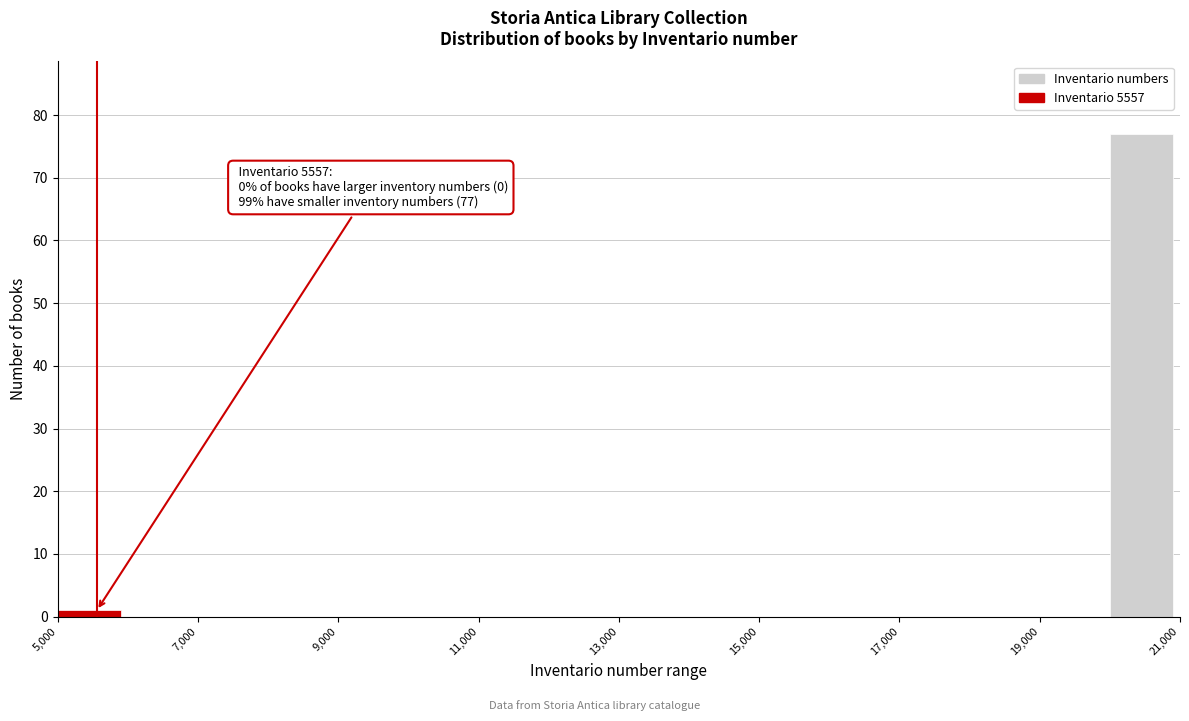

Which range on the x-axis has the tallest bar?

20000 to 21000